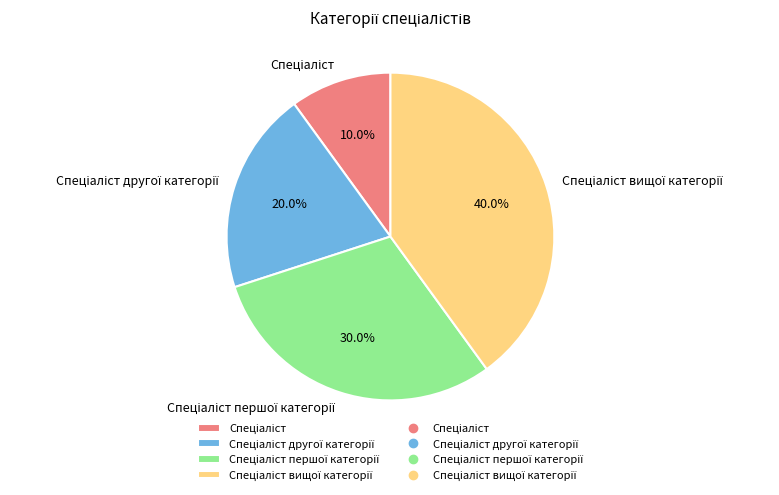

Is there a majority slice in this chart?

No